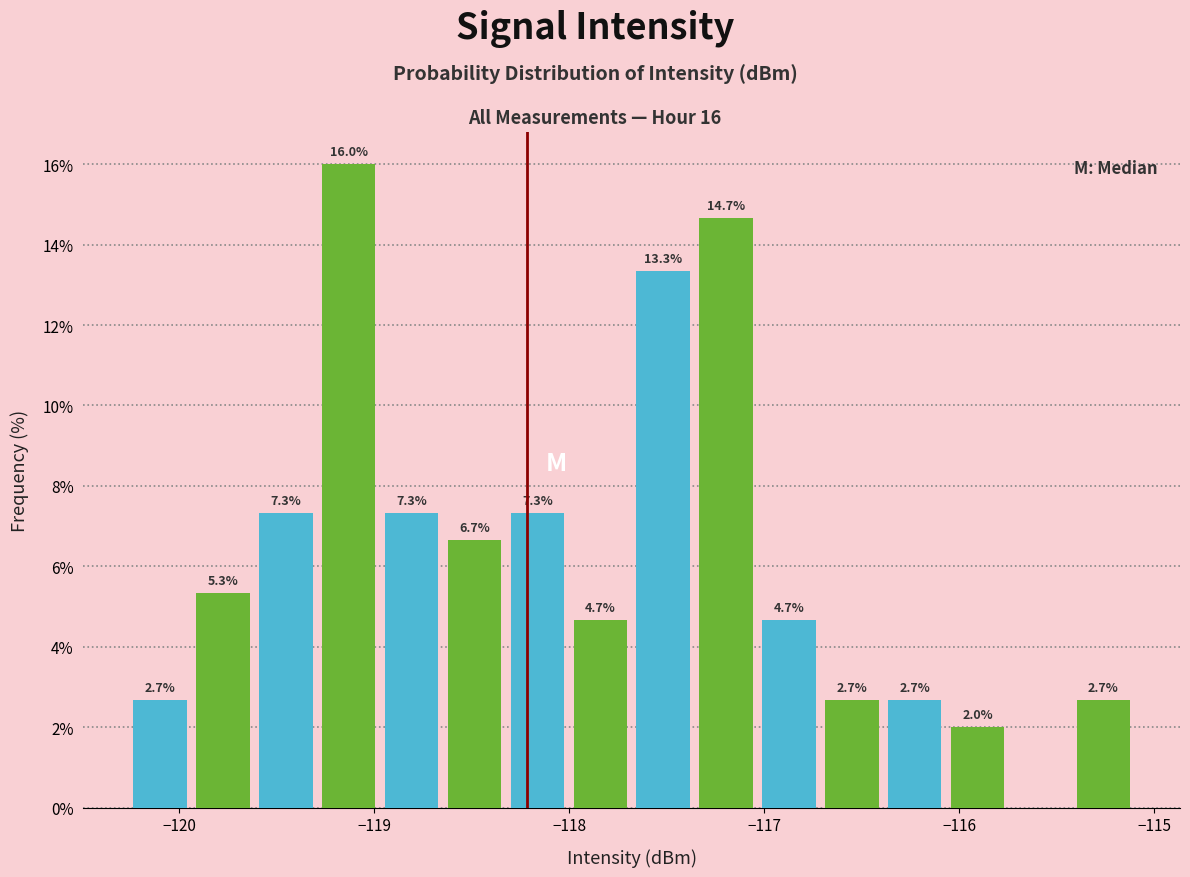

Around what value on the x-axis is the tallest bar? Give the approximate position of its centre, as read against the axis.

-119.1